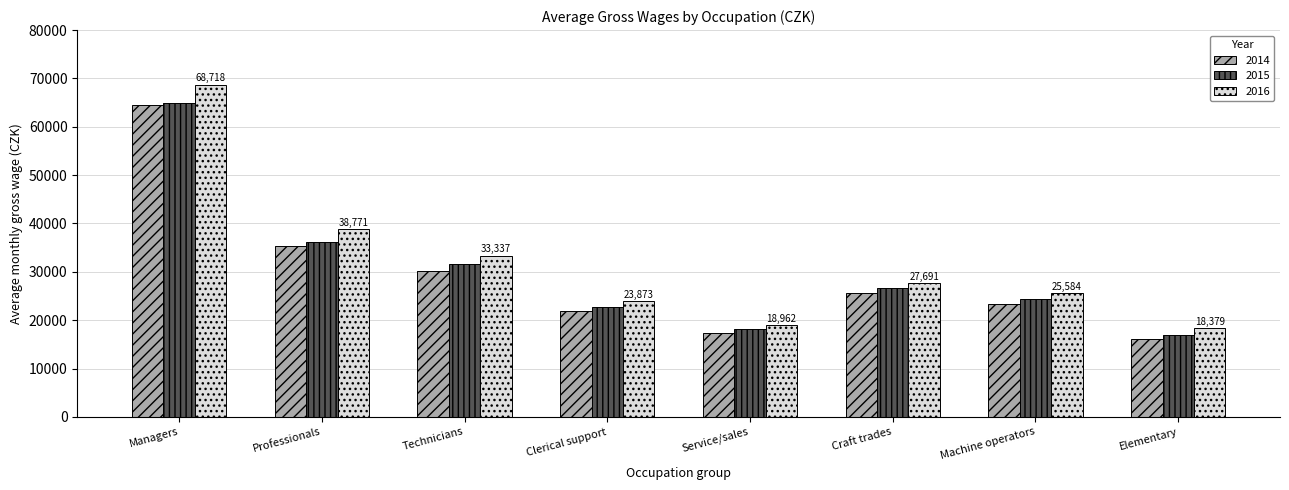

What is the spread (max minus min) of values at Machine operators?

2313